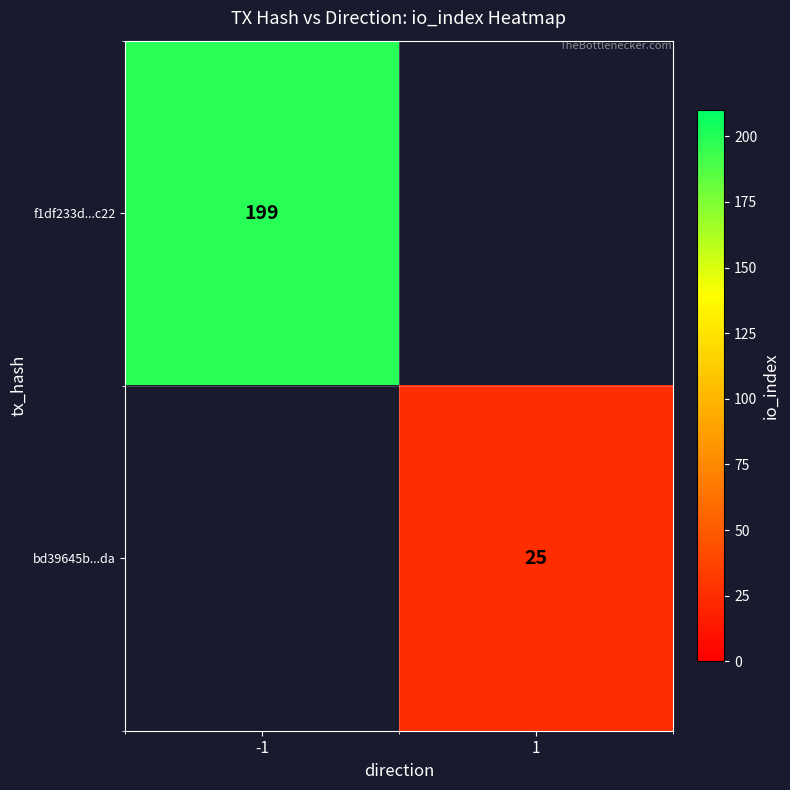

Is it true that f1df233d...c22 equals 199 at -1?

True